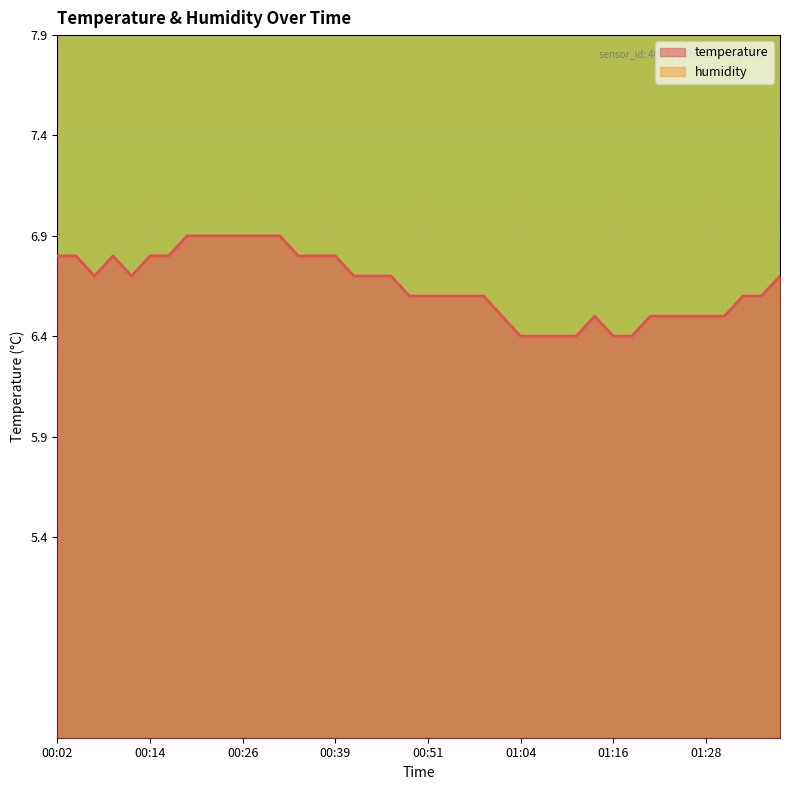

Rank the categories by value from highest to lowest.

00:19, 00:21, 00:24, 00:26, 00:29, 00:31, 00:02, 00:04, 00:09, 00:14, 00:16, 00:34, 00:36, 00:39, 00:07, 00:11, 00:41, 00:44, 00:46, 01:38, 00:49, 00:51, 00:54, 00:56, 00:59, 01:33, 01:35, 01:01, 01:13, 01:21, 01:23, 01:26, 01:28, 01:30, 01:04, 01:06, 01:09, 01:11, 01:16, 01:18